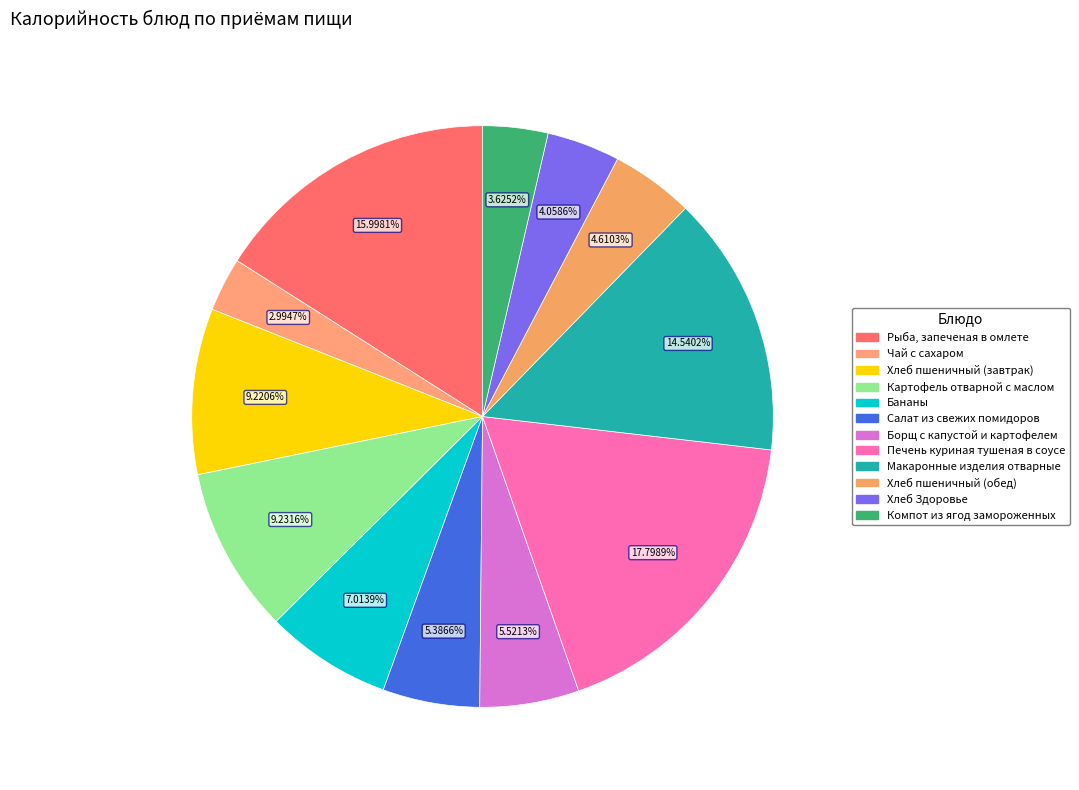

True or false: Борщ с капустой и картофелем accounts for 1% of the total.

False